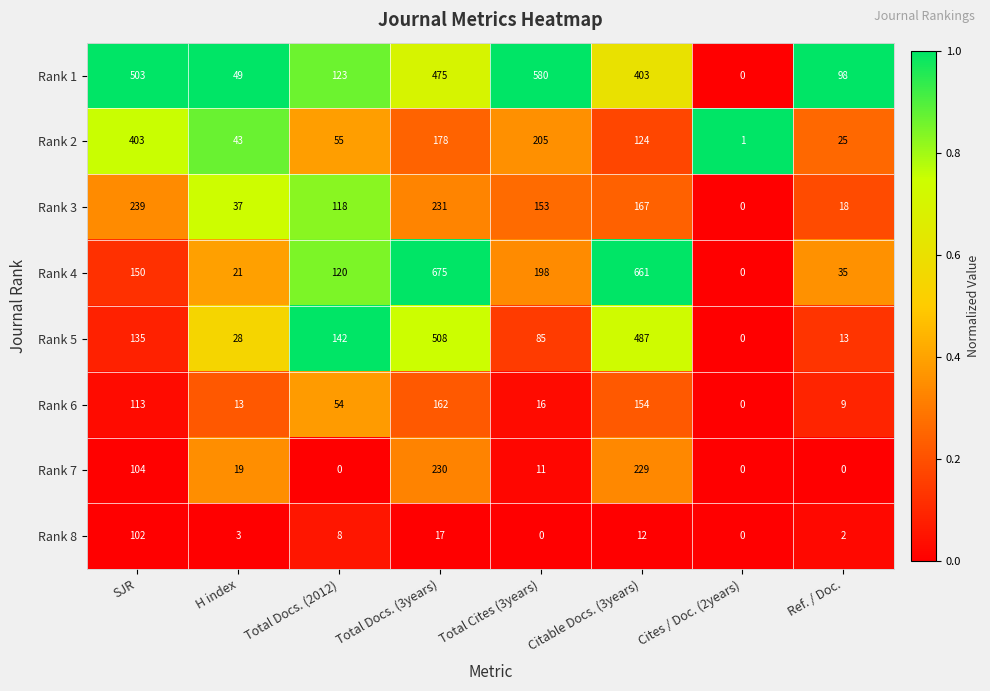

What is the highest value of the Rank 5 series?

508